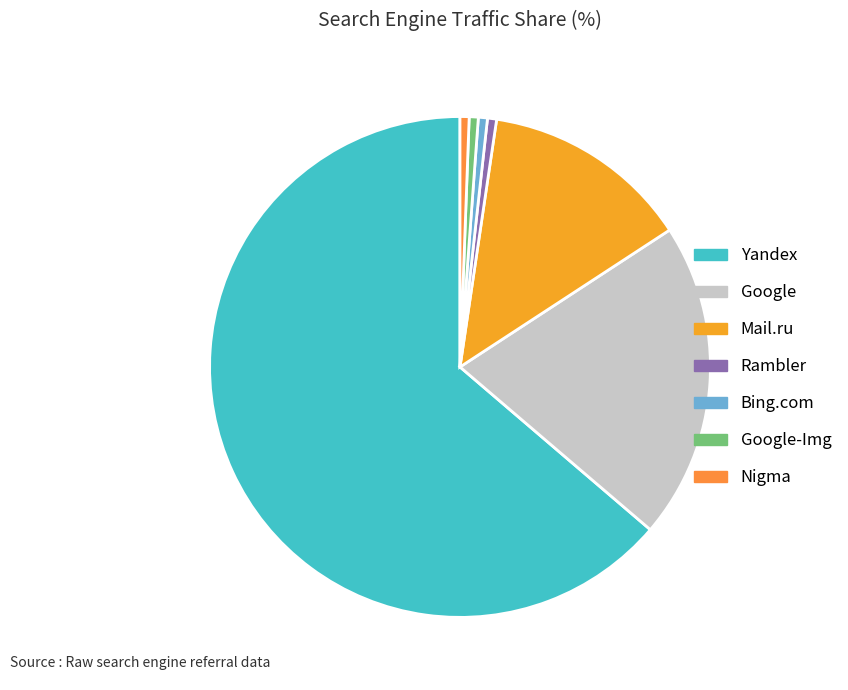

How many segments does this pie chart have?

7